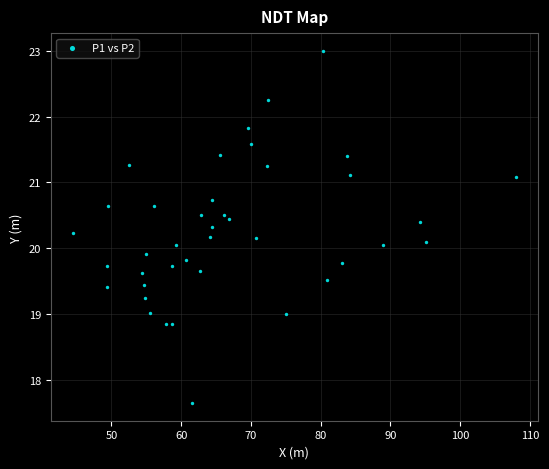

What is the range of X values (max minus min)?

63.5